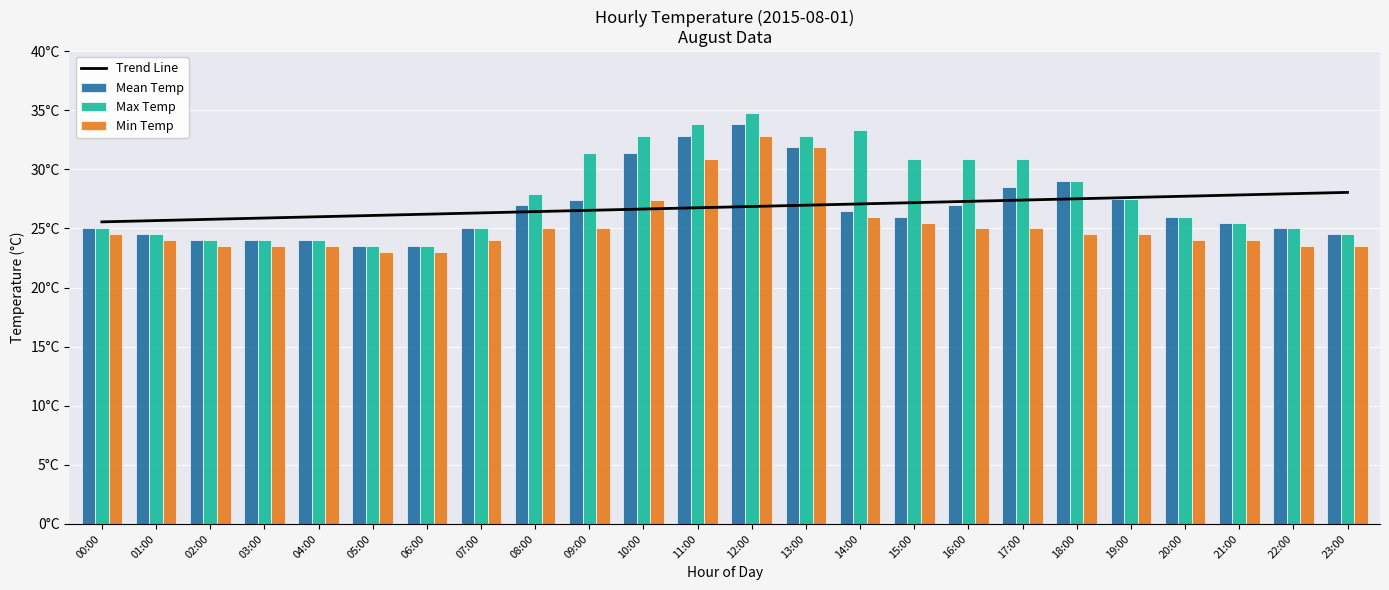

Are the bars horizontal?

No